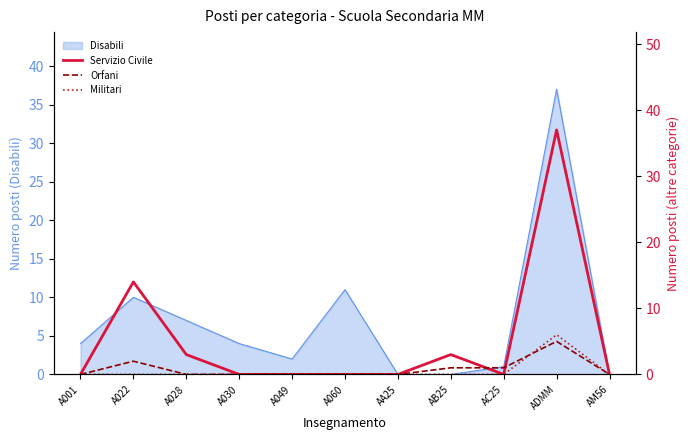

What is the greatest value displayed?

37